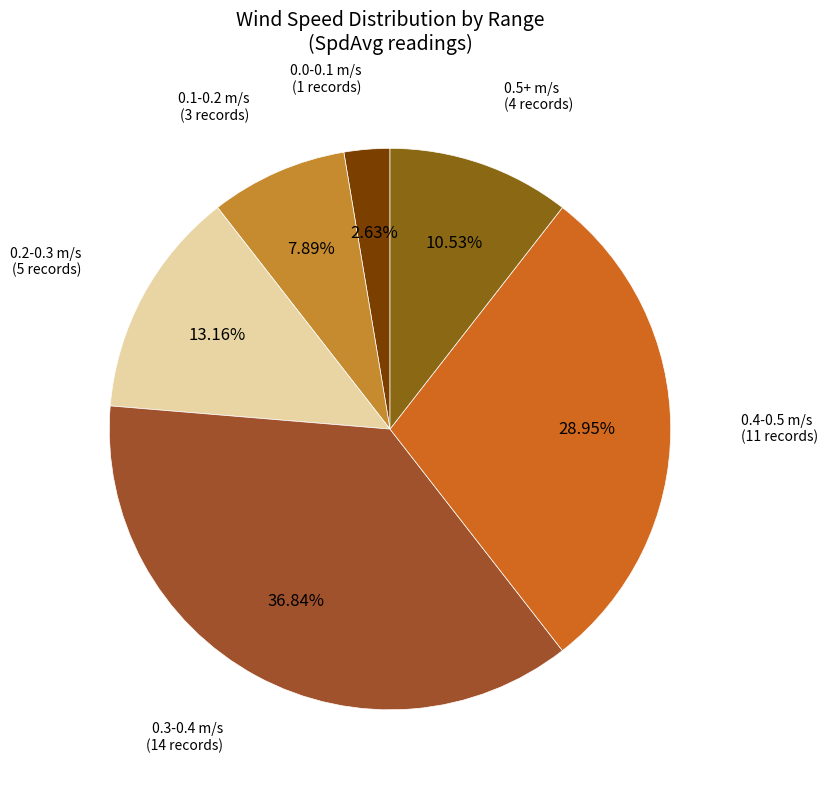

Count the number of slices in the pie.

6